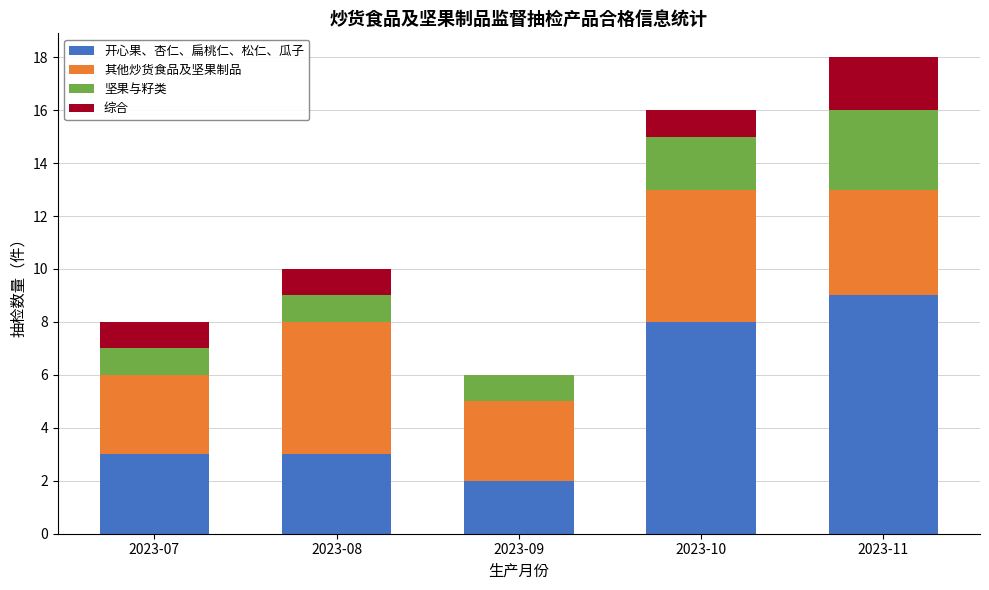

Are the bars horizontal?

No